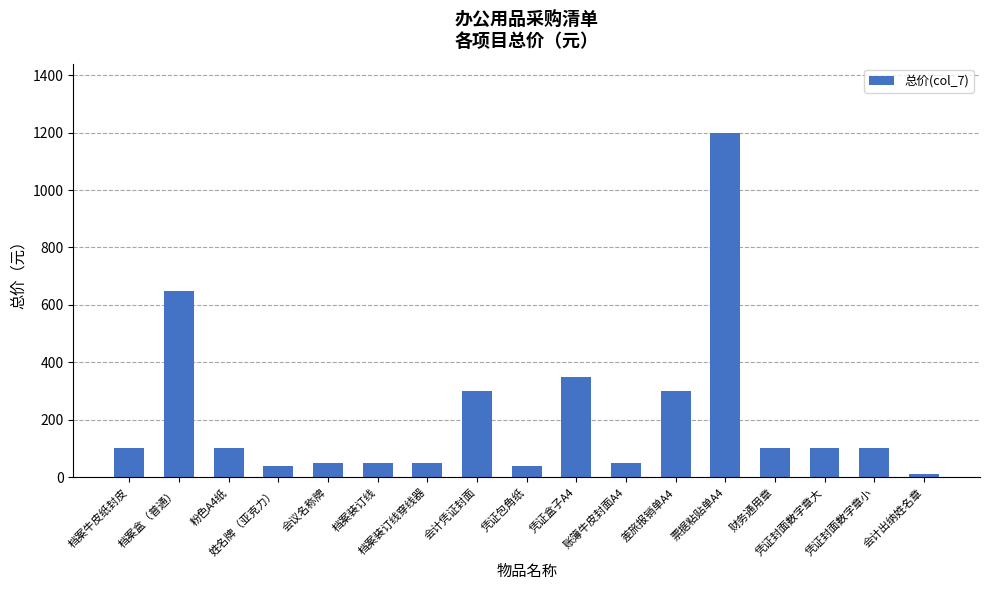

Where is the data nearest to the value 605?

档案盒（普通）